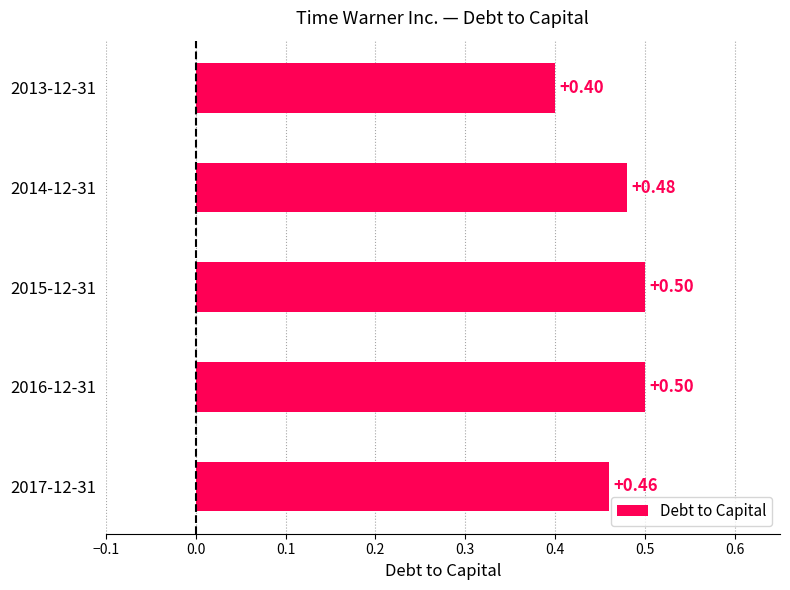

Between 2014-12-31 and 2015-12-31, which is larger?

2015-12-31